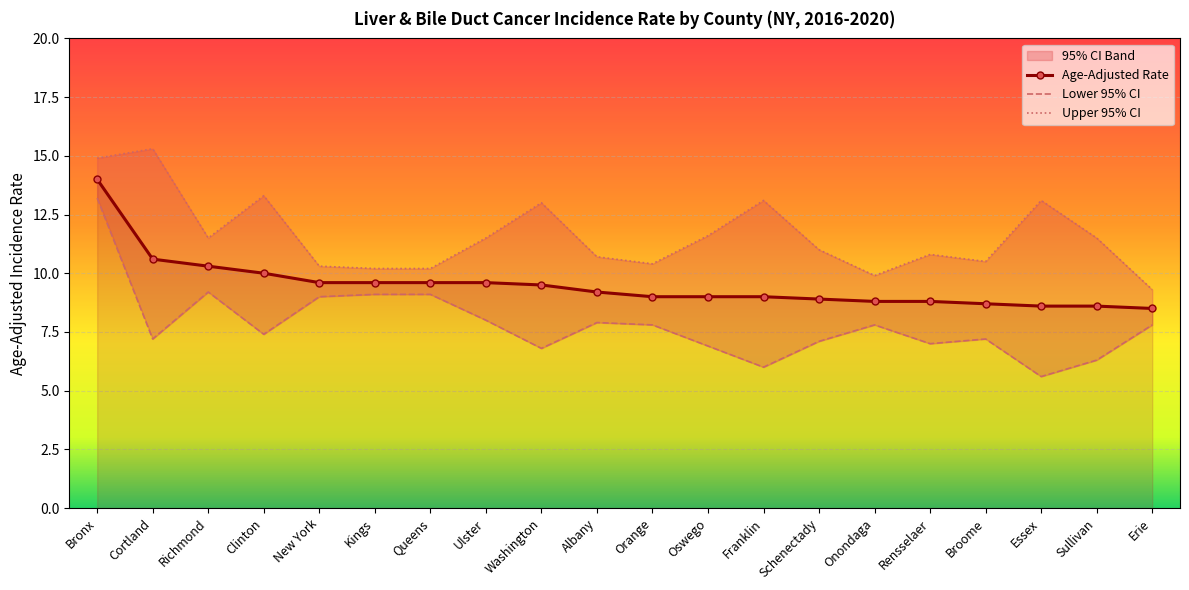

How many interior local peaks does the Lower 95% CI series have?

4